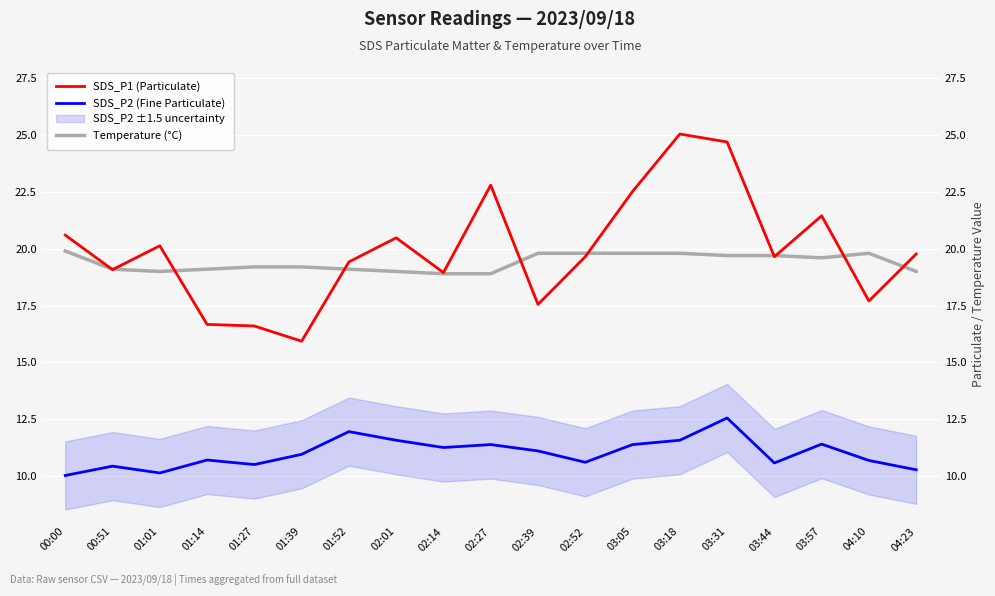

At which label is SDS_P1 (Particulate) closest to 20?

01:01